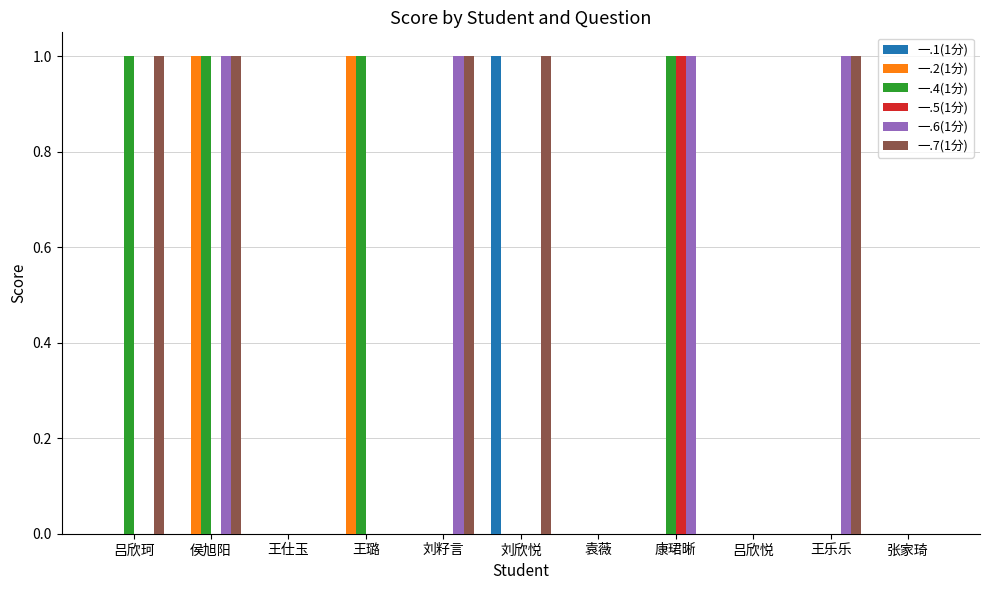

How many categories are shown in the chart?

11